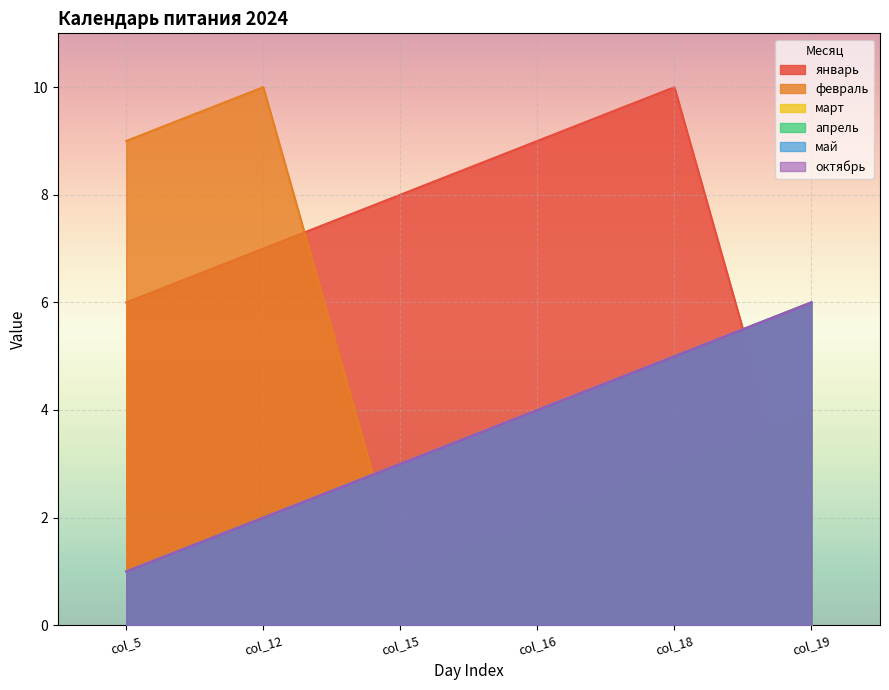

True or false: май and март intersect in this chart.

False